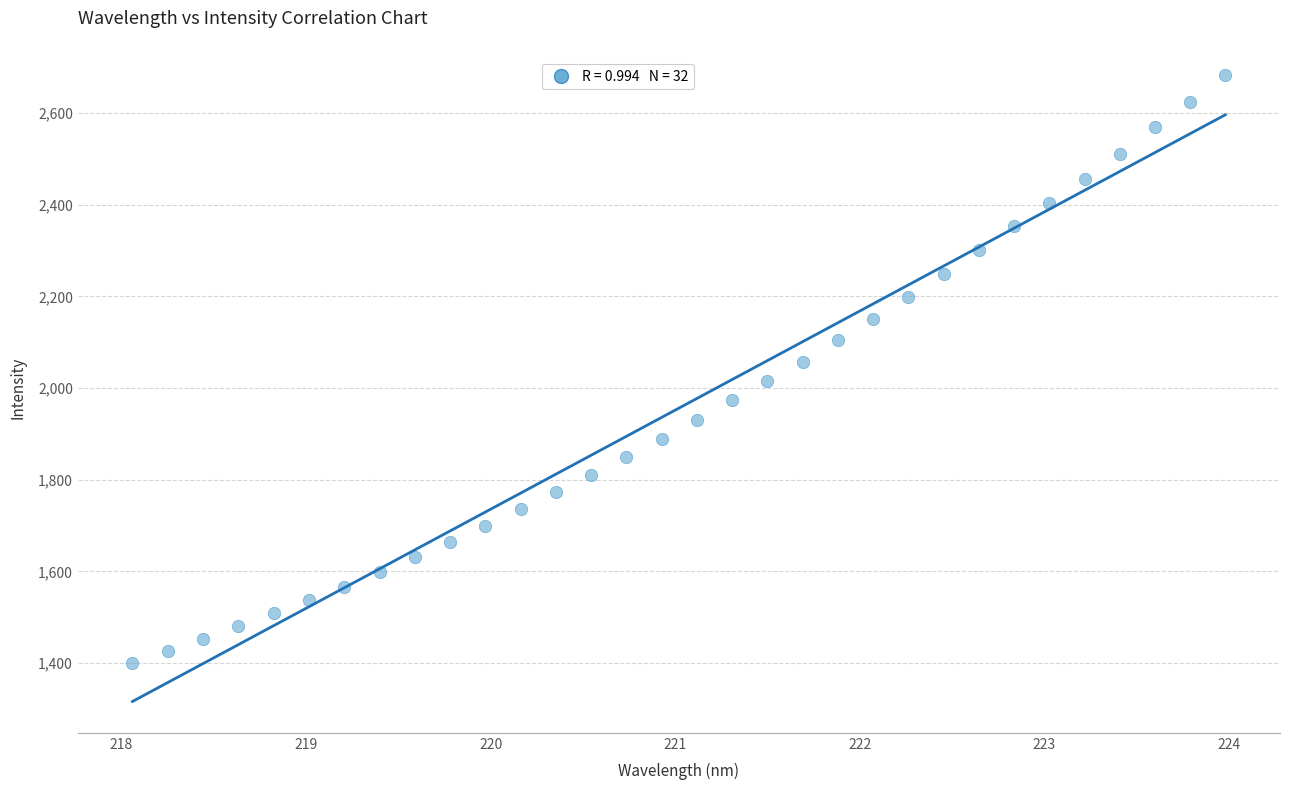

What is the range of X values (max minus min)?

5.9